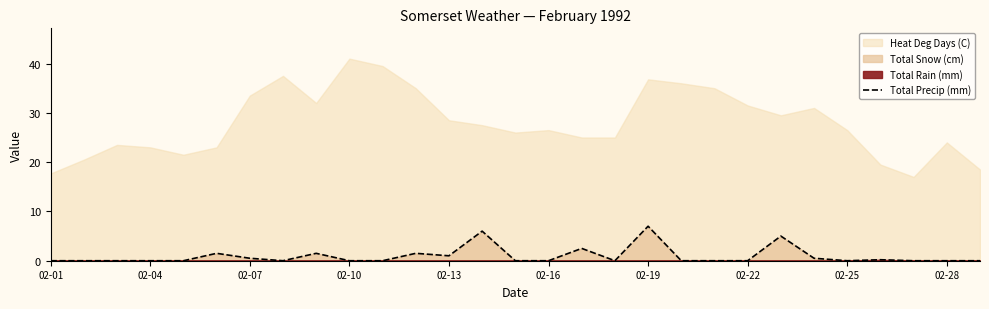

What is the maximum value for Total Precip (mm)?

7.0